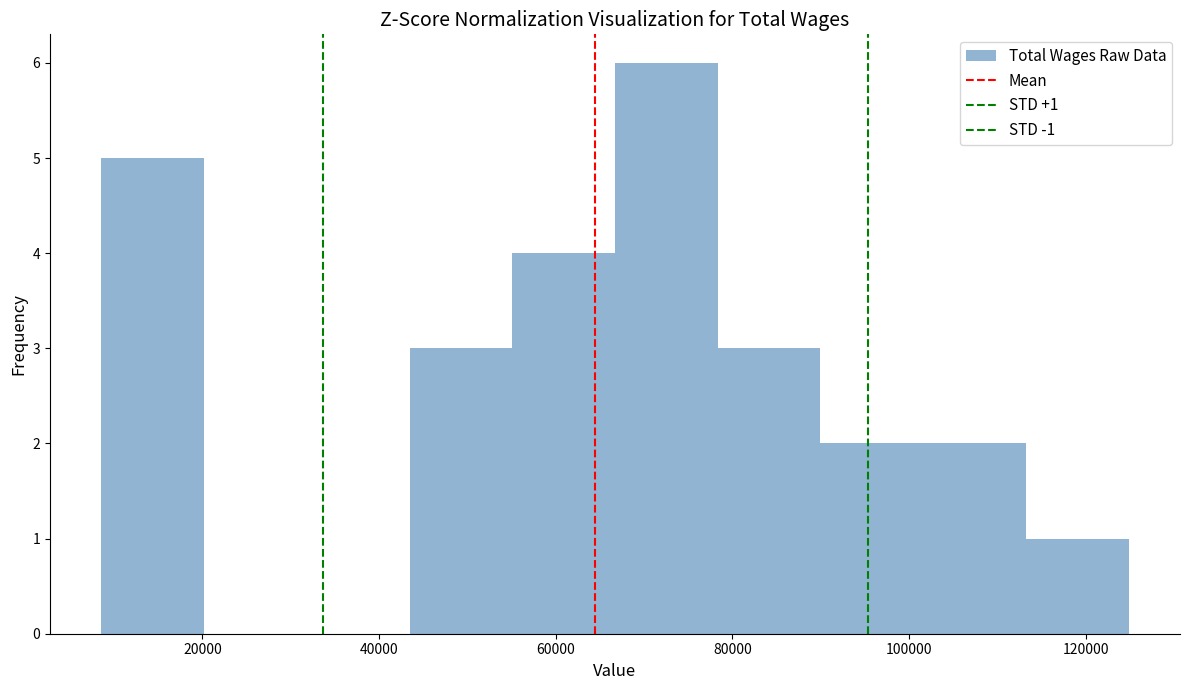

Over which range of the x-axis is the bar tallest?

66000 to 78000